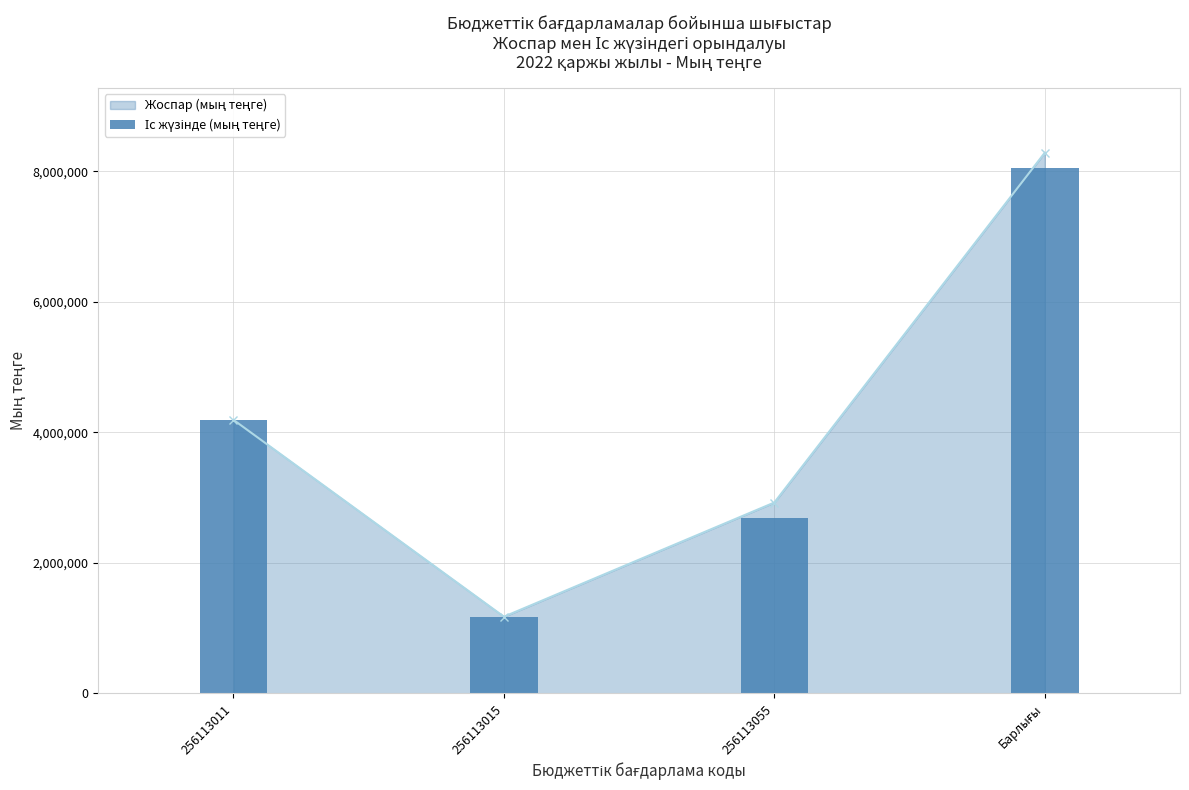

Rank the categories by value from lowest to highest.

256113015, 256113055, 256113011, Барлығы